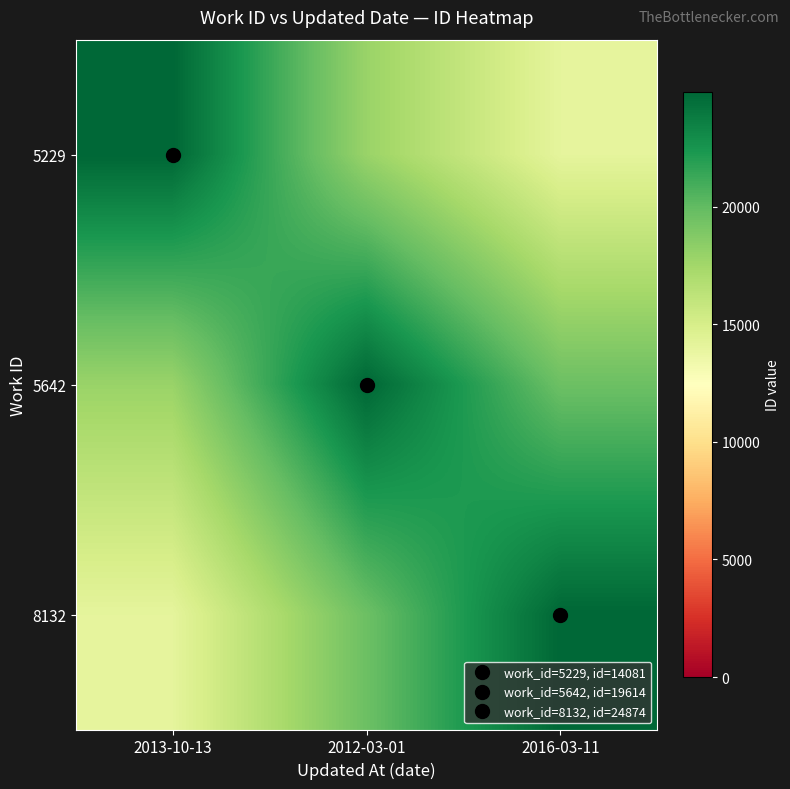

Reading left to right, list all the values displayed in this chart.

5229: 2013-10-13=24874.0	2012-03-01=17857.2	2016-03-11=14081.0
5642: 2013-10-13=17857.2	2012-03-01=24874.0	2016-03-11=19614.0
8132: 2013-10-13=14081.0	2012-03-01=19614.0	2016-03-11=24874.0